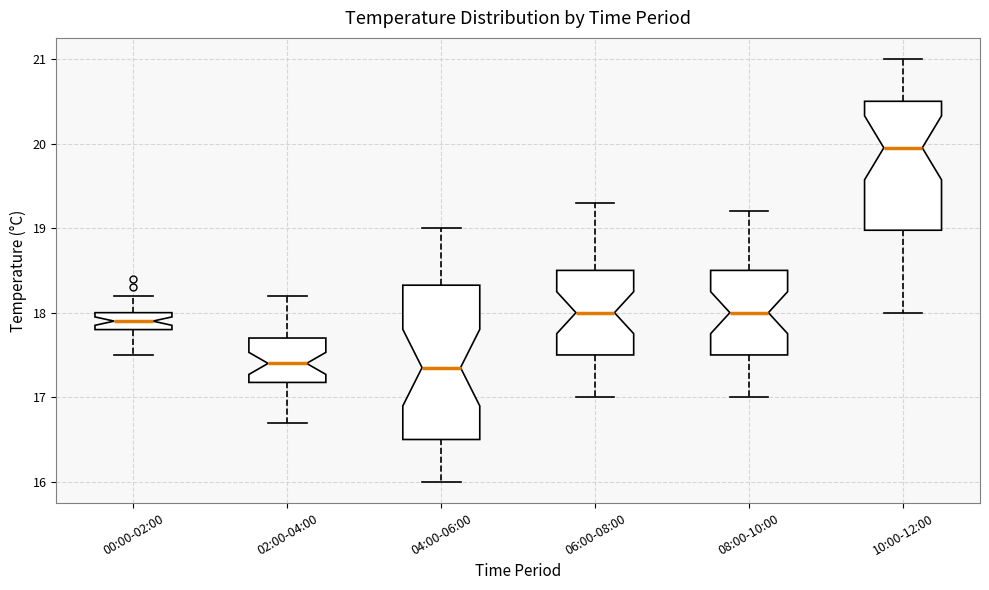

Reading left to right, read every box against the y-axis: the position of its median line, the range the box covers, and the ends of its whiskers. The values are not printed on the chart, so give them approximately, as read against the axis.

00:00-02:00: median 17.9, box 17.8 to 18.0, whiskers 17.5 to 18.2
02:00-04:00: median 17.4, box 17.2 to 17.7, whiskers 16.7 to 18.2
04:00-06:00: median 17.4, box 16.5 to 18.3, whiskers 16.0 to 19.0
06:00-08:00: median 18.0, box 17.5 to 18.5, whiskers 17.0 to 19.3
08:00-10:00: median 18.0, box 17.5 to 18.5, whiskers 17.0 to 19.2
10:00-12:00: median 20.0, box 19.0 to 20.5, whiskers 18.0 to 21.0